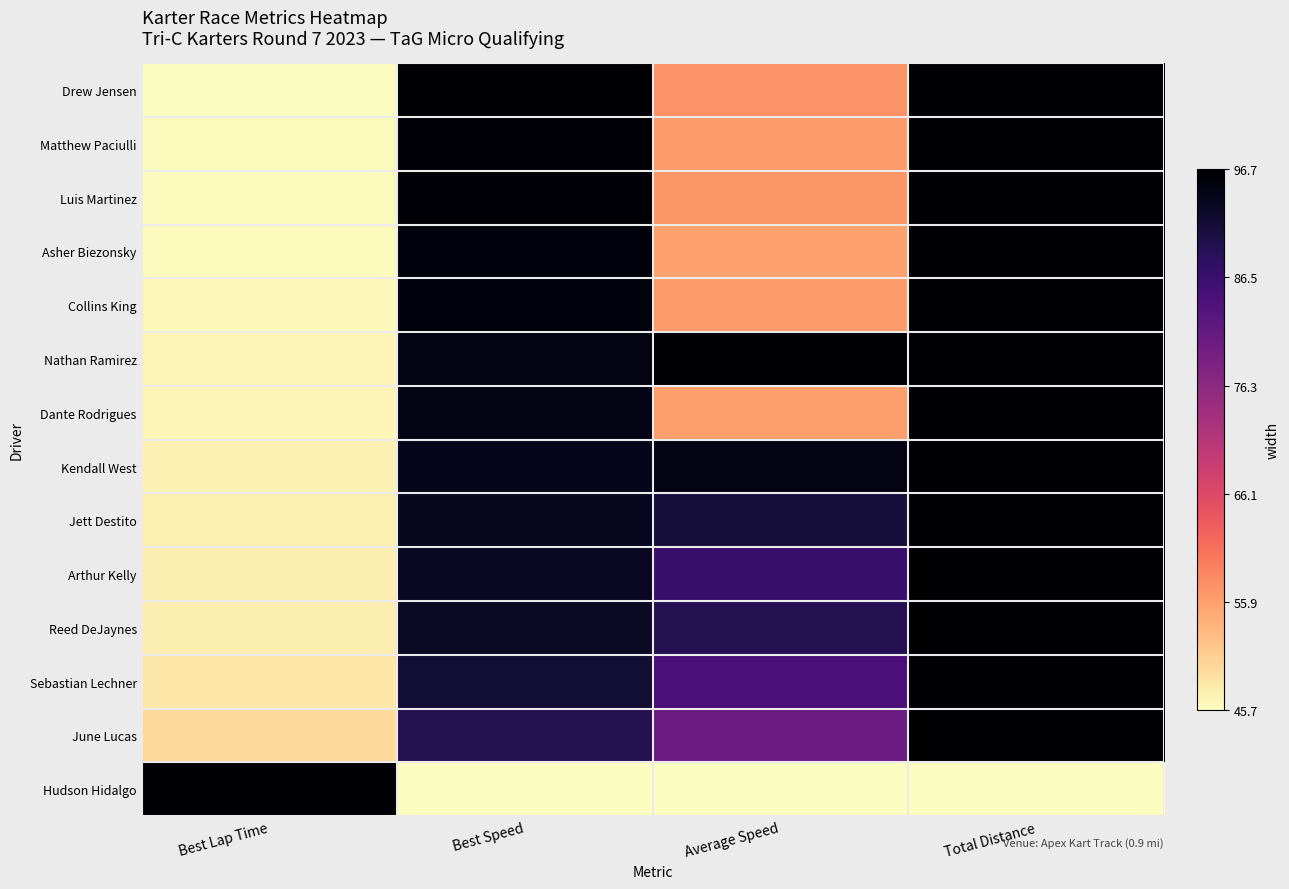

Reading left to right, extract all data points from this chart.

Drew Jensen: Best Lap Time=0.0	Best Speed=1.0	Average Speed=0.2	Total Distance=1.0
Matthew Paciulli: Best Lap Time=0.0	Best Speed=1.0	Average Speed=0.2	Total Distance=1.0
Luis Martinez: Best Lap Time=0.0	Best Speed=1.0	Average Speed=0.2	Total Distance=1.0
Asher Biezonsky: Best Lap Time=0.0	Best Speed=1.0	Average Speed=0.2	Total Distance=1.0
Collins King: Best Lap Time=0.0	Best Speed=1.0	Average Speed=0.2	Total Distance=1.0
Nathan Ramirez: Best Lap Time=0.0	Best Speed=1.0	Average Speed=1.0	Total Distance=1.0
Dante Rodrigues: Best Lap Time=0.0	Best Speed=1.0	Average Speed=0.2	Total Distance=1.0
Kendall West: Best Lap Time=0.0	Best Speed=0.9	Average Speed=1.0	Total Distance=1.0
Jett Destito: Best Lap Time=0.0	Best Speed=0.9	Average Speed=0.9	Total Distance=1.0
Arthur Kelly: Best Lap Time=0.0	Best Speed=0.9	Average Speed=0.8	Total Distance=1.0
Reed DeJaynes: Best Lap Time=0.0	Best Speed=0.9	Average Speed=0.9	Total Distance=1.0
Sebastian Lechner: Best Lap Time=0.0	Best Speed=0.9	Average Speed=0.8	Total Distance=1.0
June Lucas: Best Lap Time=0.1	Best Speed=0.9	Average Speed=0.7	Total Distance=1.0
Hudson Hidalgo: Best Lap Time=1.0	Best Speed=0.0	Average Speed=0.0	Total Distance=0.0